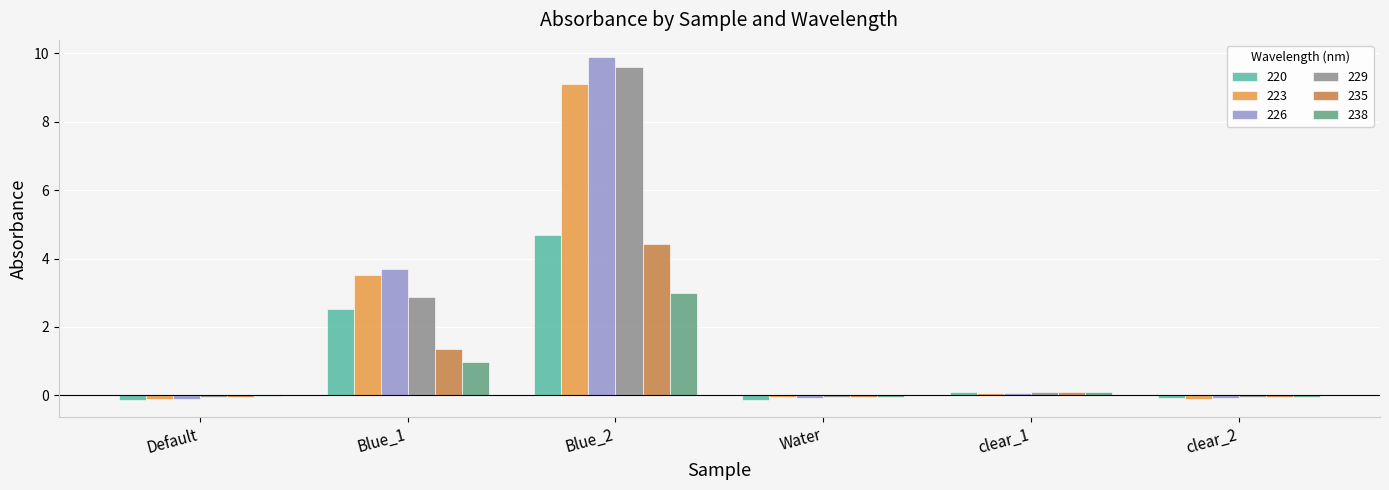

The value of 220 at Water is -0.1. True or false?

True